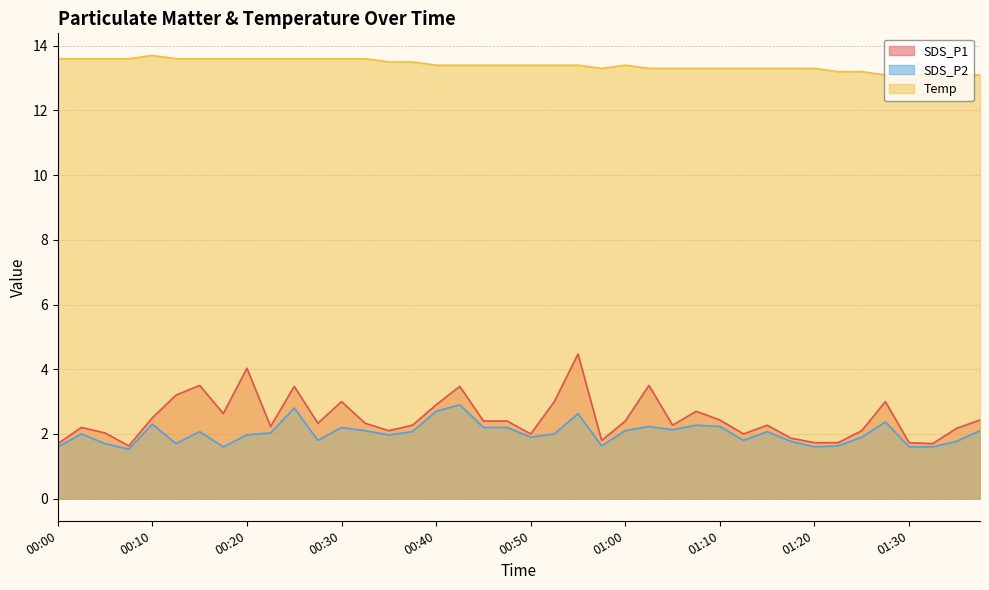

How many interior local valleys does the SDS_P2 series have?

10